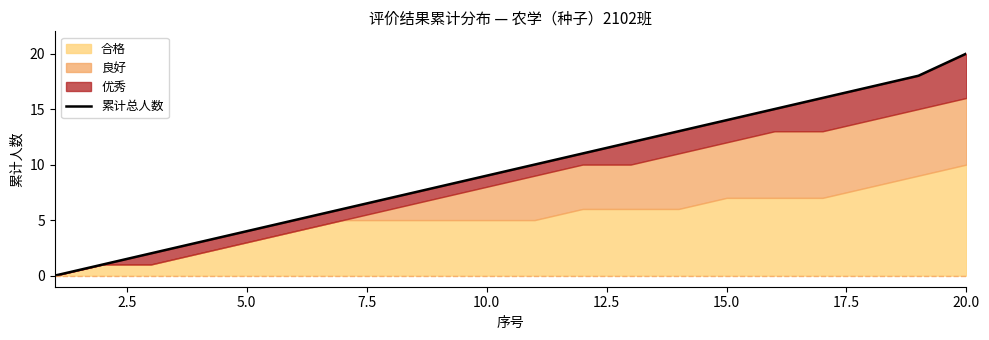

What is the greatest value displayed?

20